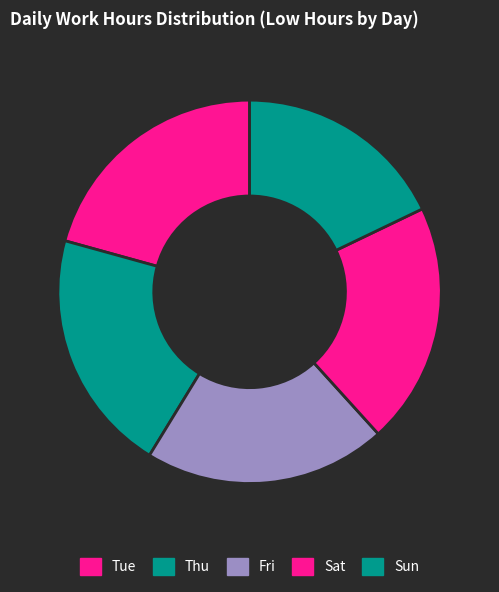

How many segments does this pie chart have?

5